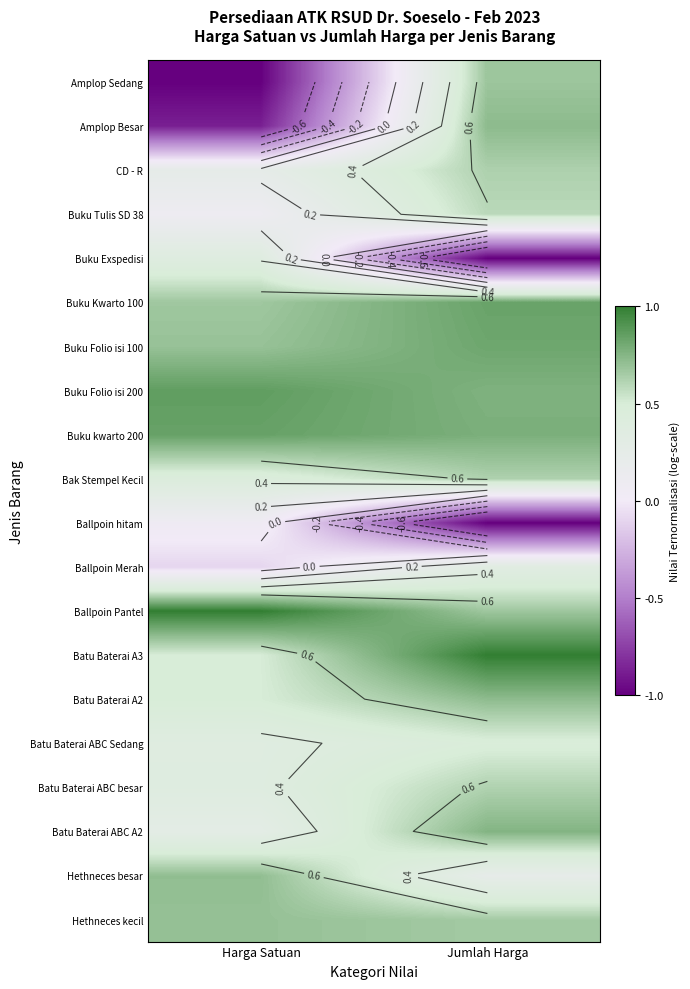

At how many categories does at least one series exceed 0?

2